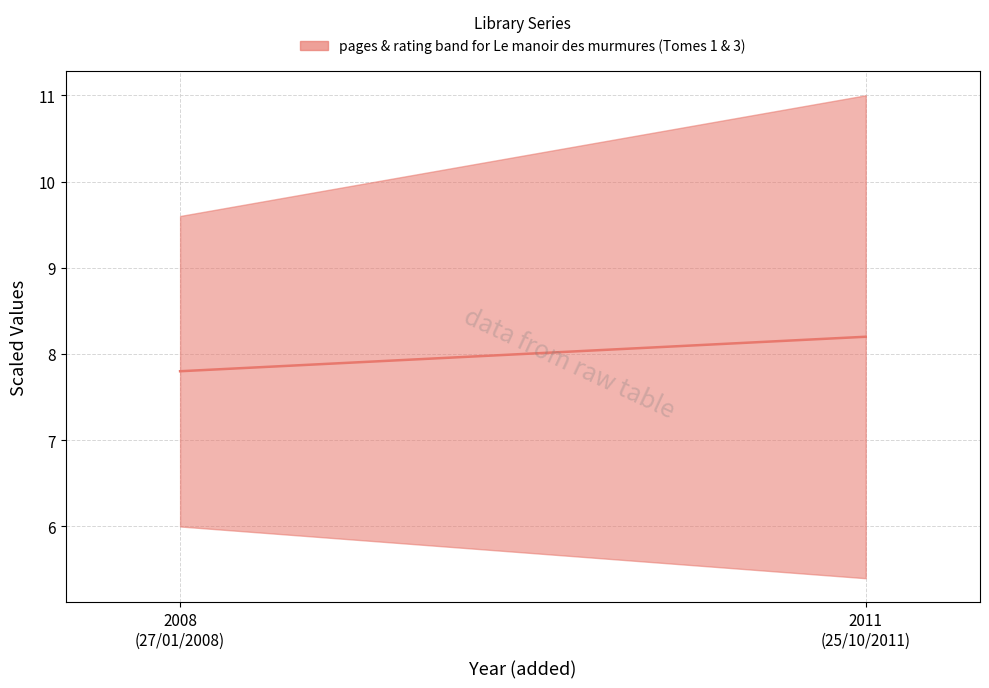

What position from the left is 2008
(27/01/2008)?

1